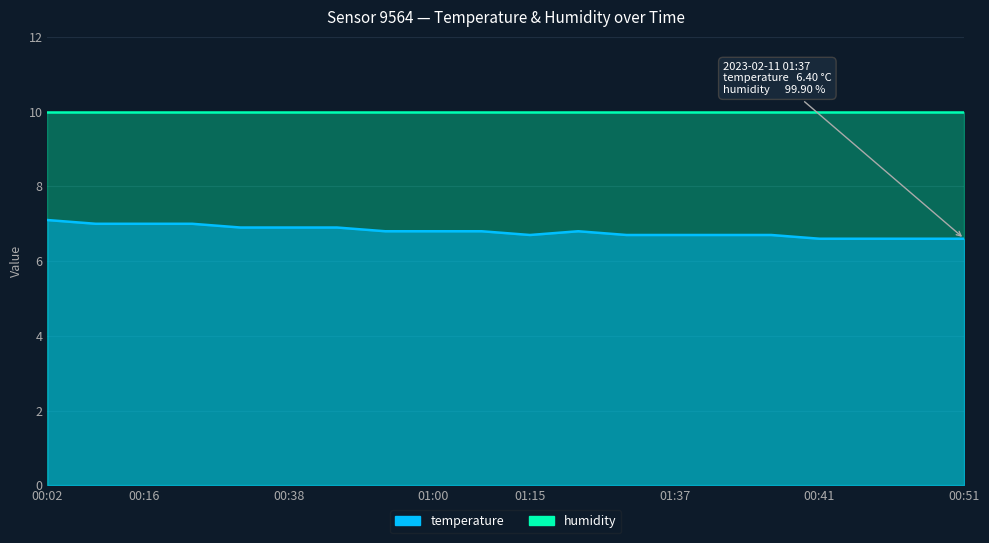

How many categories are shown in the chart?

20